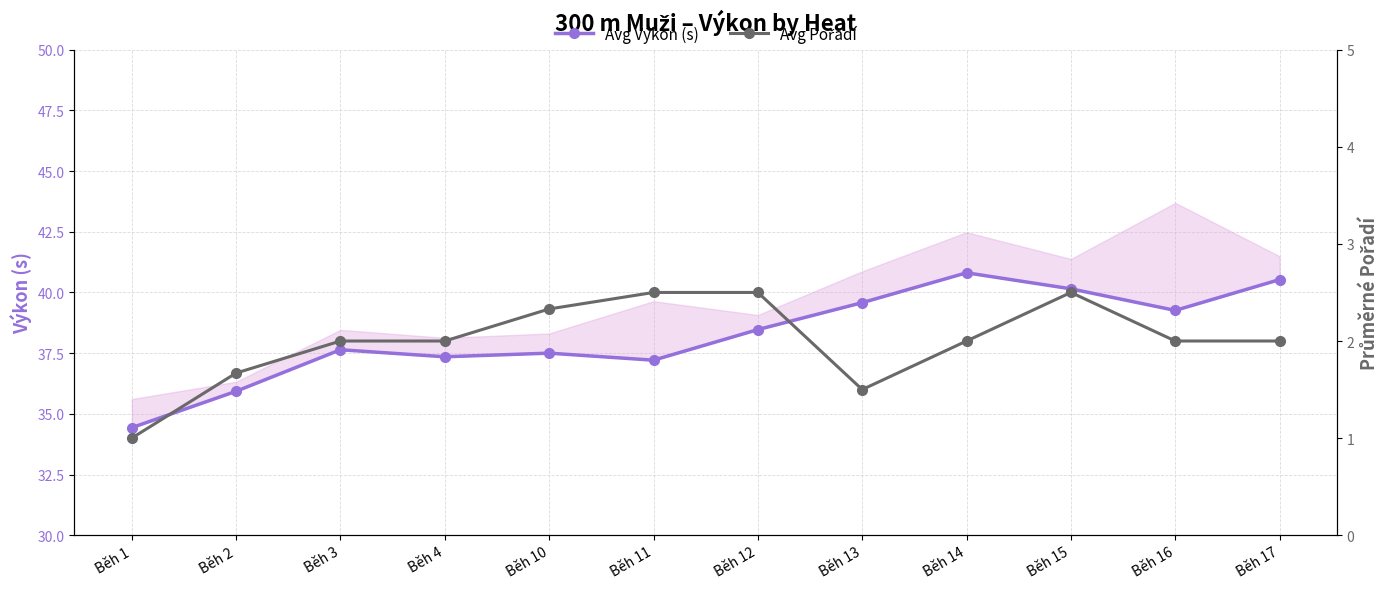

How many distinct data groups are displayed?

2